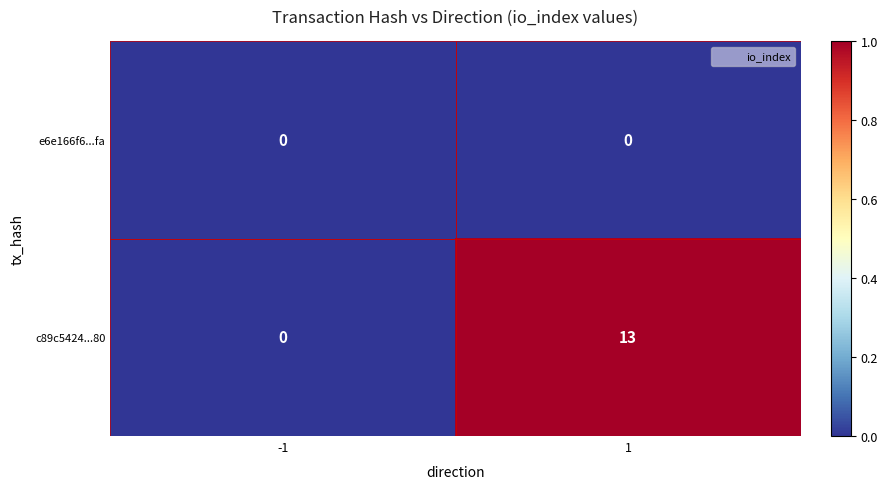

Is it true that e6e166f6...fa equals 0 at 1?

True